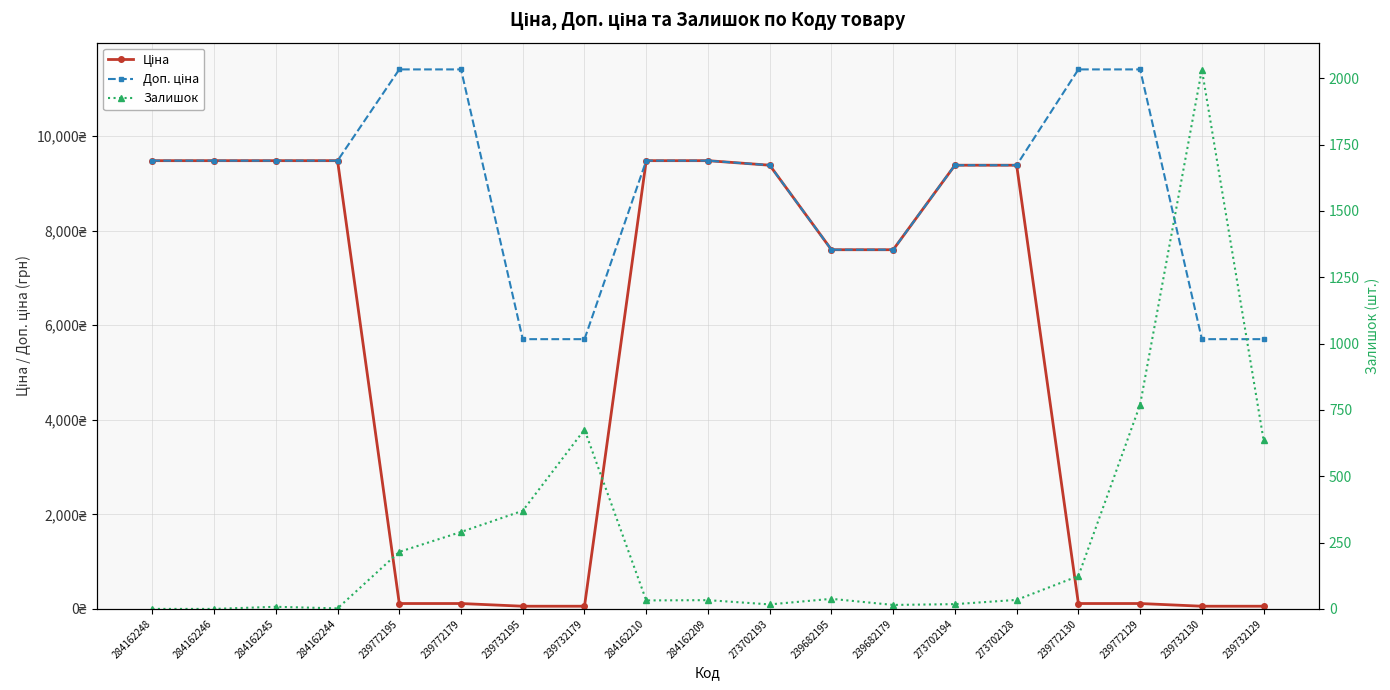

Reading right to left, extract all data points from this chart.

Ціна: 57.0	57.0	114.1	114.1	9384.0	9384.0	7596.5	7596.5	9384.0	9480.1	9480.1	57.0	57.0	114.1	114.1	9480.1	9480.1	9480.1	9480.1
Доп. ціна: 5705.0	5705.0	11410.0	11410.0	9384.0	9384.0	7596.5	7596.5	9384.0	9480.1	9480.1	5705.0	5705.0	11410.0	11410.0	9480.1	9480.1	9480.1	9480.1
Залишок: 636.0	2033.0	770.0	124.0	34.0	18.0	15.0	38.0	17.0	33.0	32.0	676.0	370.0	290.0	215.0	2.0	8.0	0.0	0.0